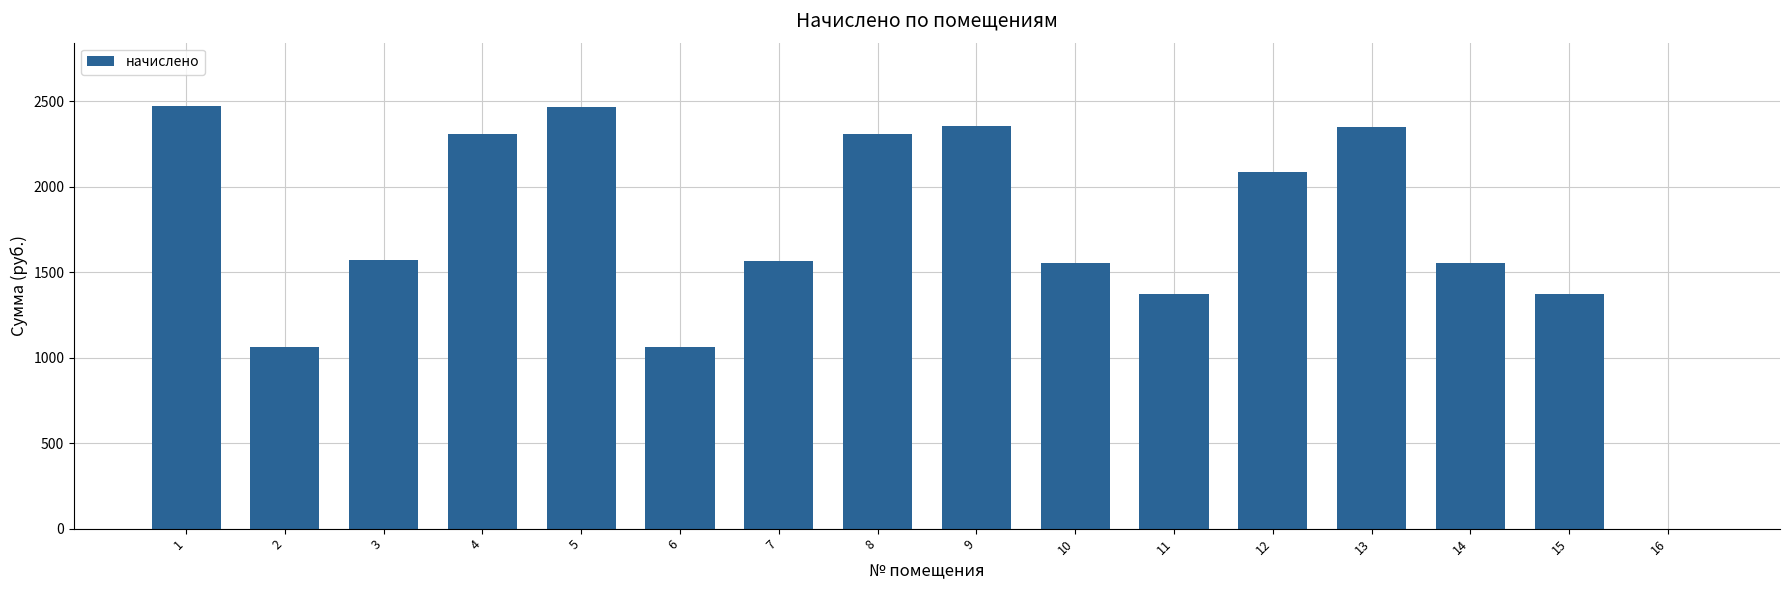

True or false: the data shows 2530.9 at 10.

False